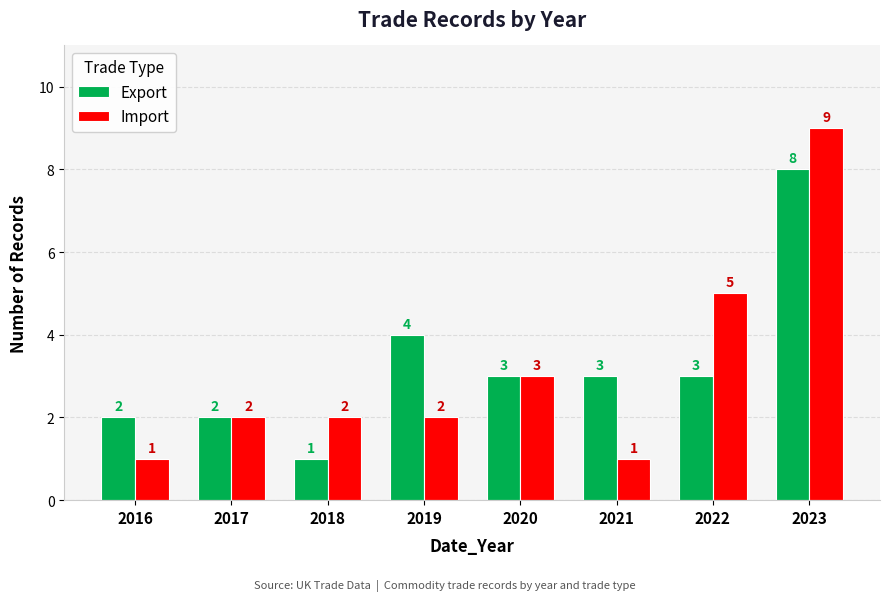

What is the difference between the highest and lowest values at 2016?

1